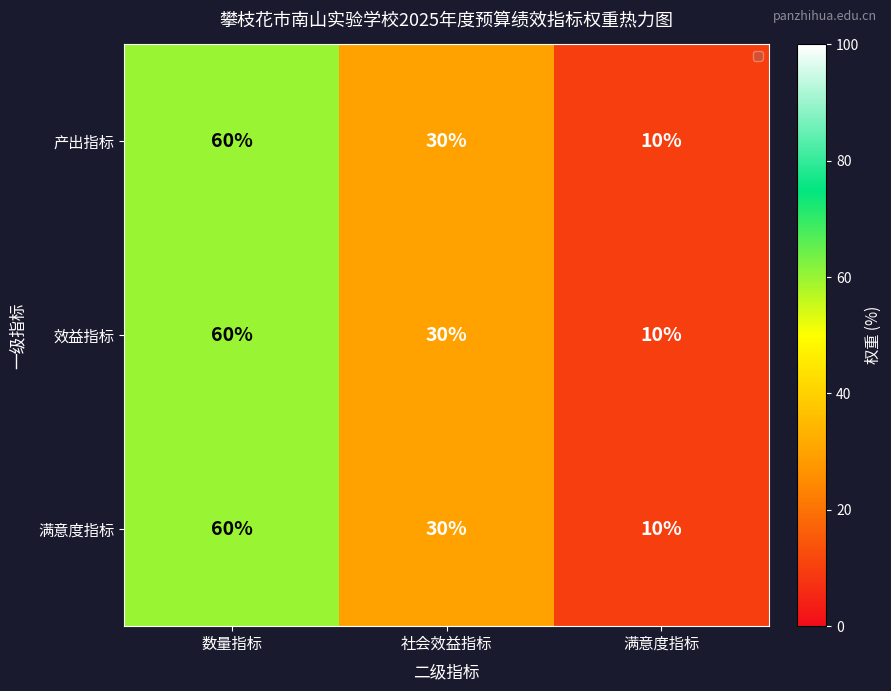

List the labels in order of 满意度指标 value, largest first.

数量指标, 社会效益指标, 满意度指标